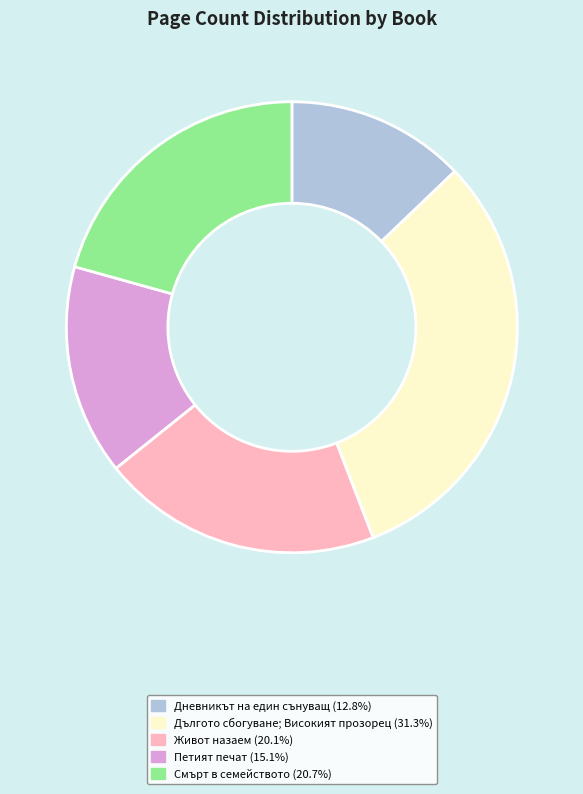

Which slice is the largest?

Дългото сбогуване; Високият прозорец (7276)